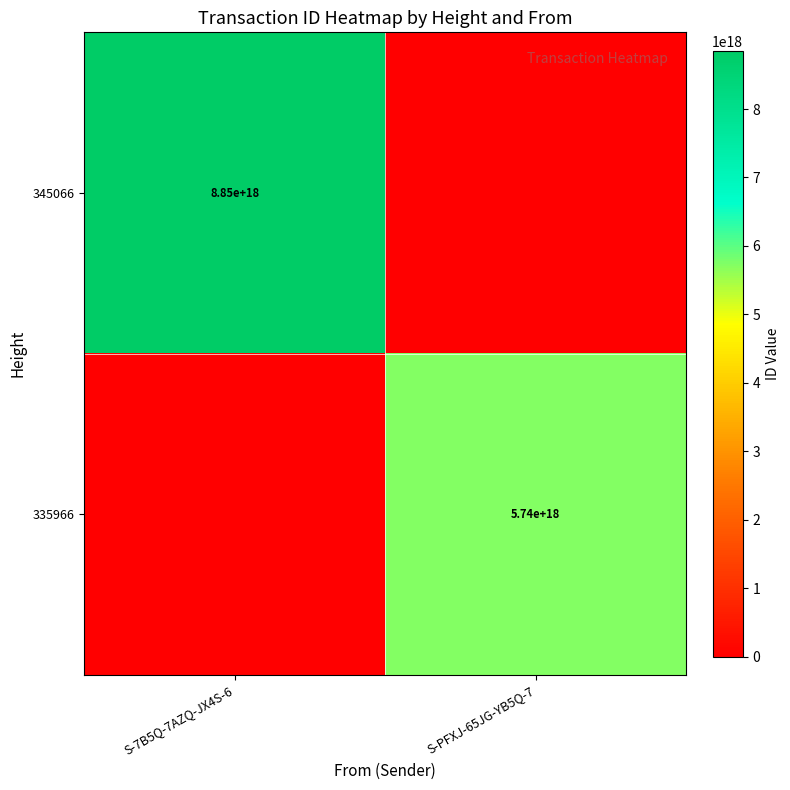

The 335966 series shows 5740000000000000000 at S-PFXJ-65JG-YB5Q-7. True or false?

True